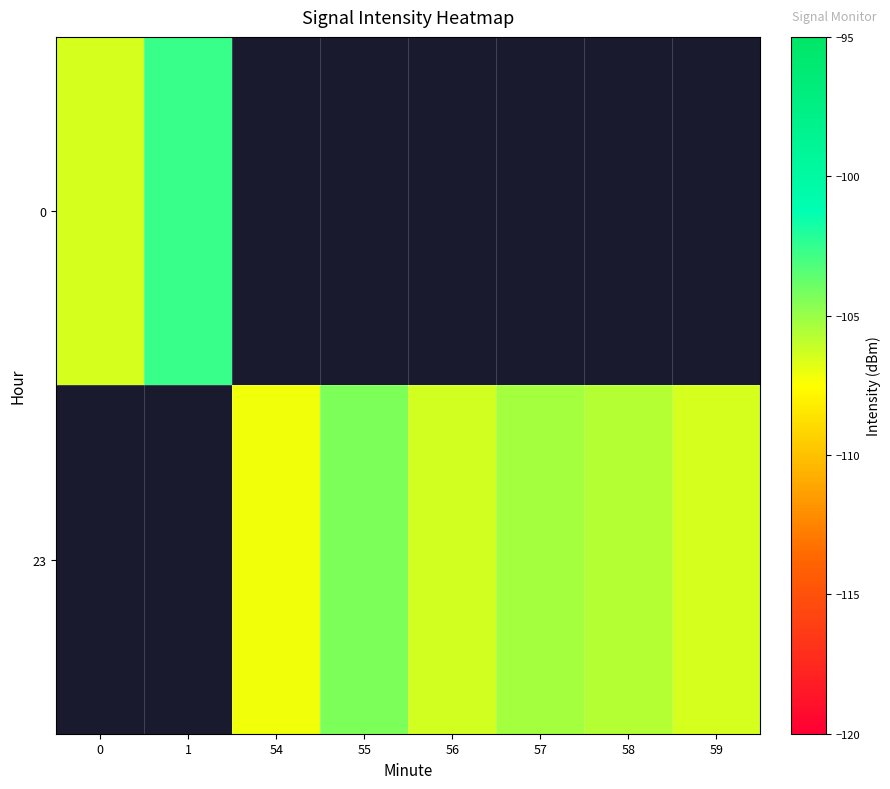

What is the difference between the 23 values at 55 and 58?

1.4